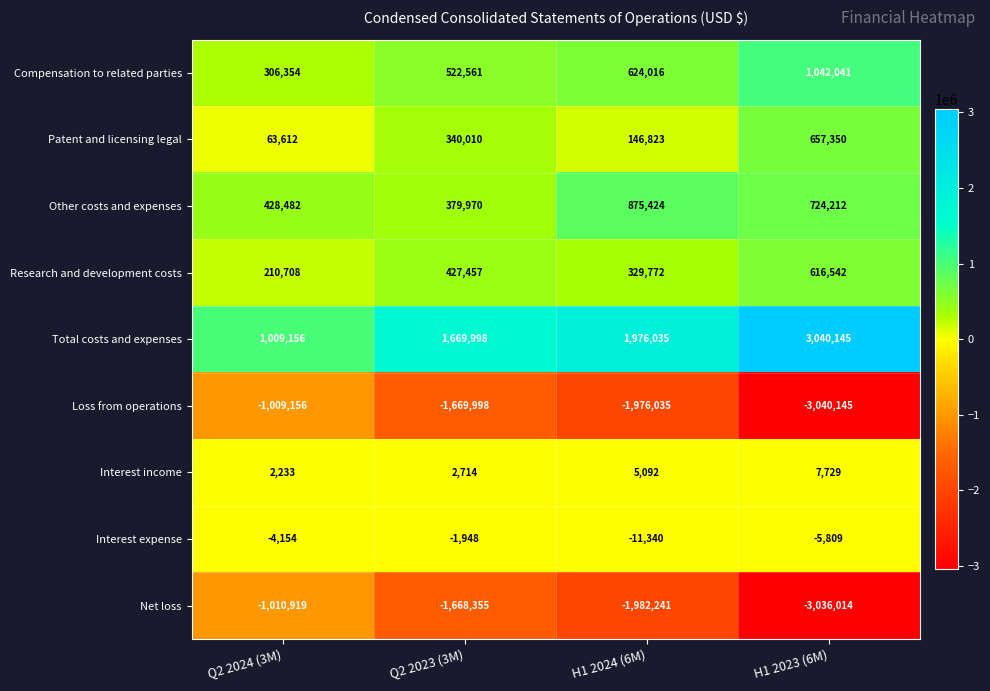

What is the greatest value displayed?

3040145